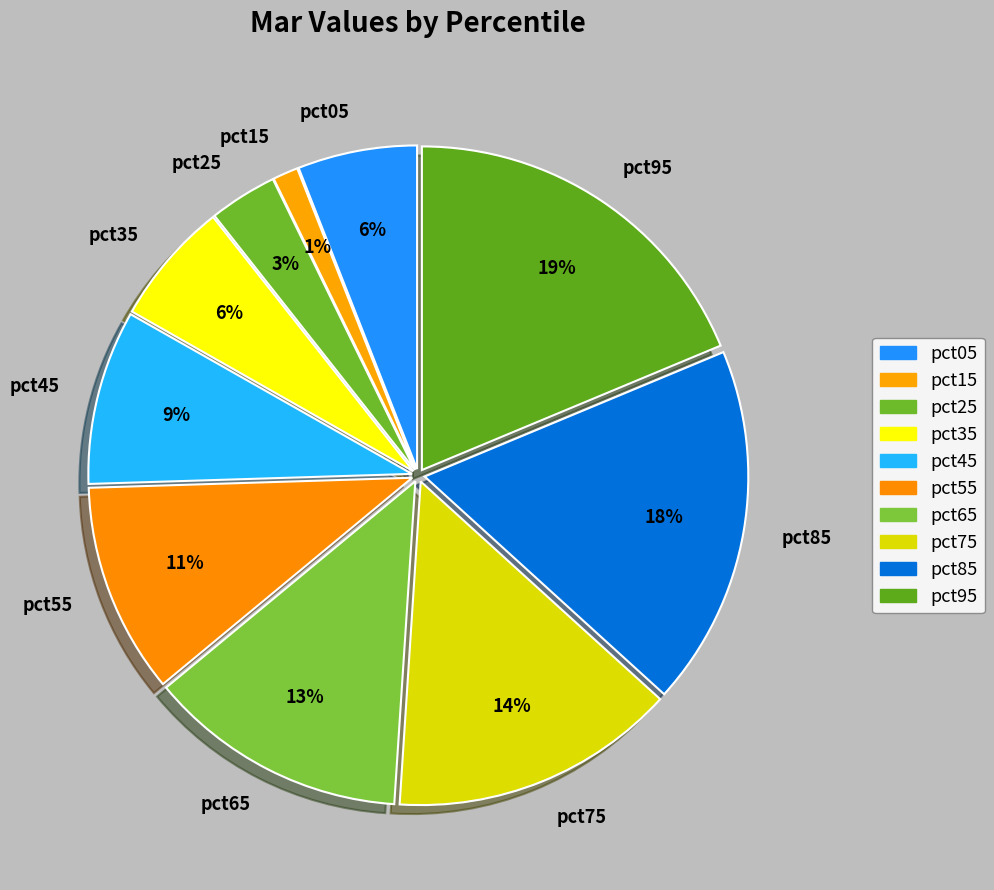

Between pct05 and pct85, which is larger?

pct85